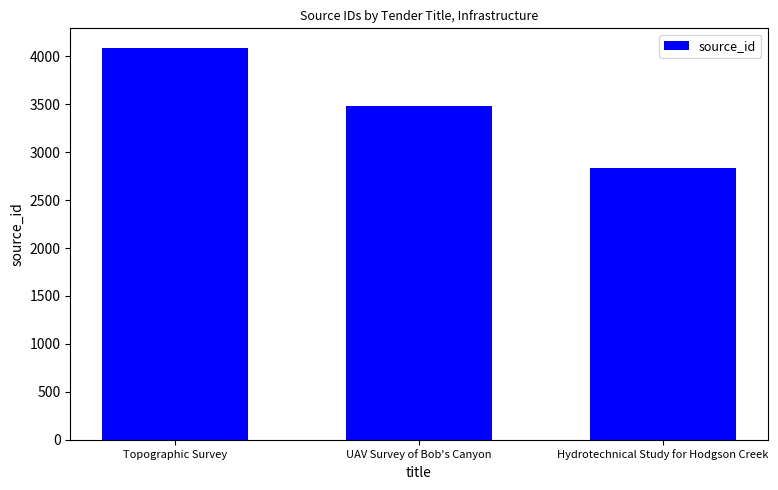

How many values are below 3483?

1